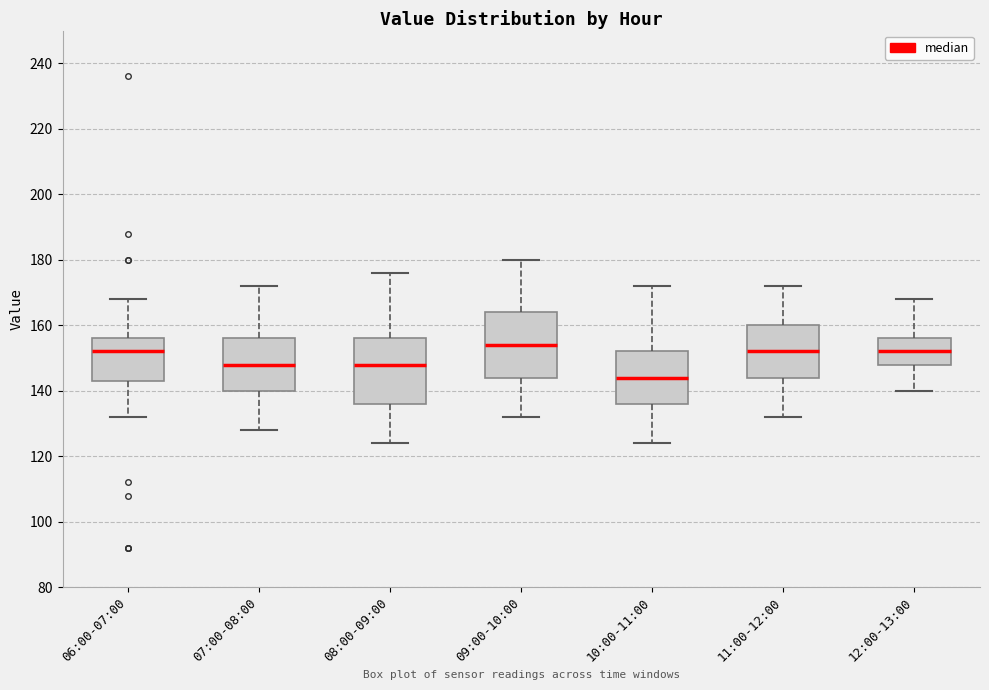

Where is the upper edge of the box for 10:00-11:00 on the y-axis? The values are not printed on the chart, so give them approximately, as read against the axis.

152